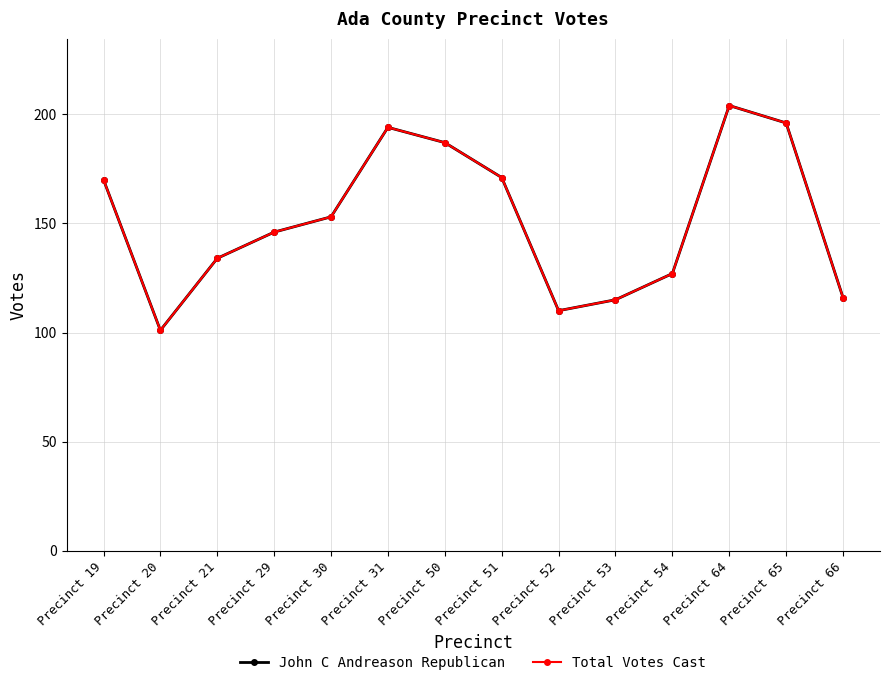

Does the chart have visible grid lines?

Yes